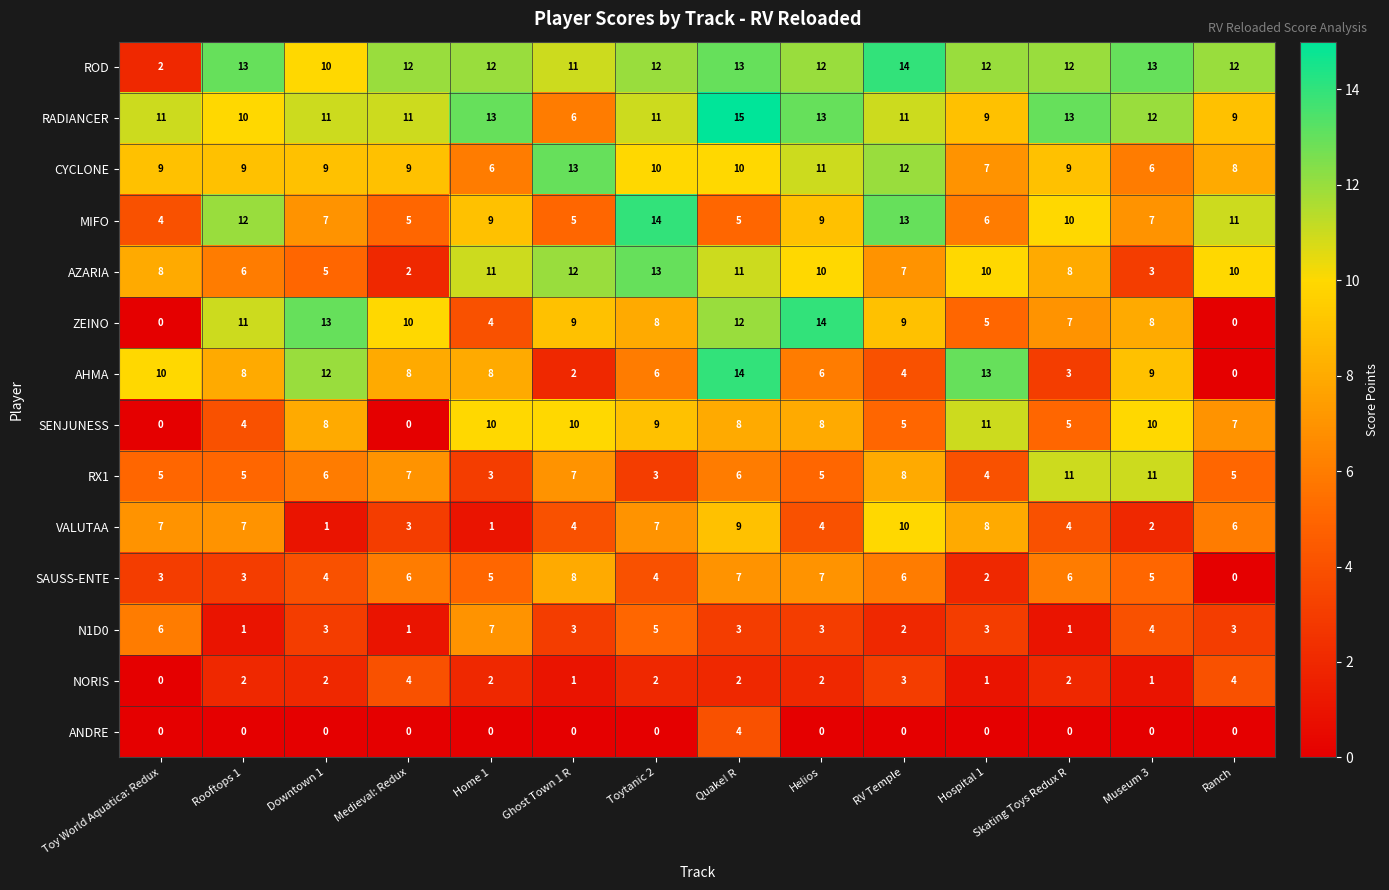

Between Rooftops 1 and Quake! R, which series saw the biggest shift?

MIFO